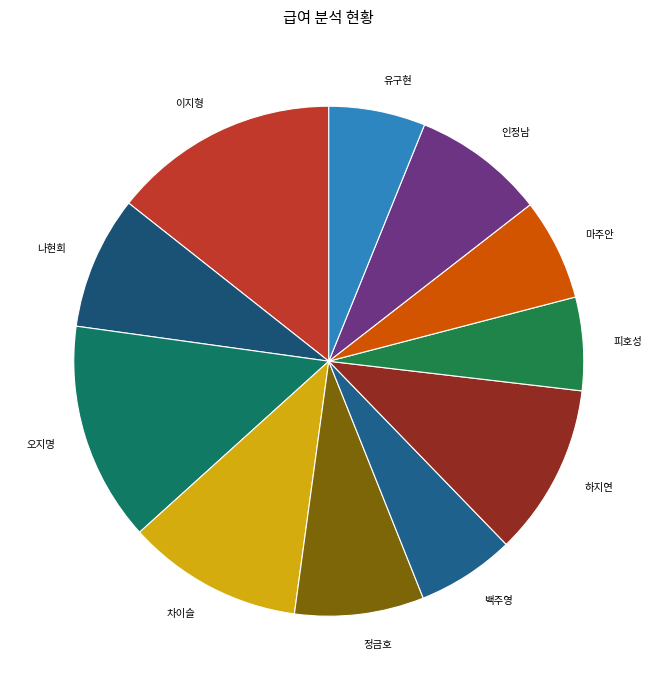

Is 나현희 the majority of the pie?

No